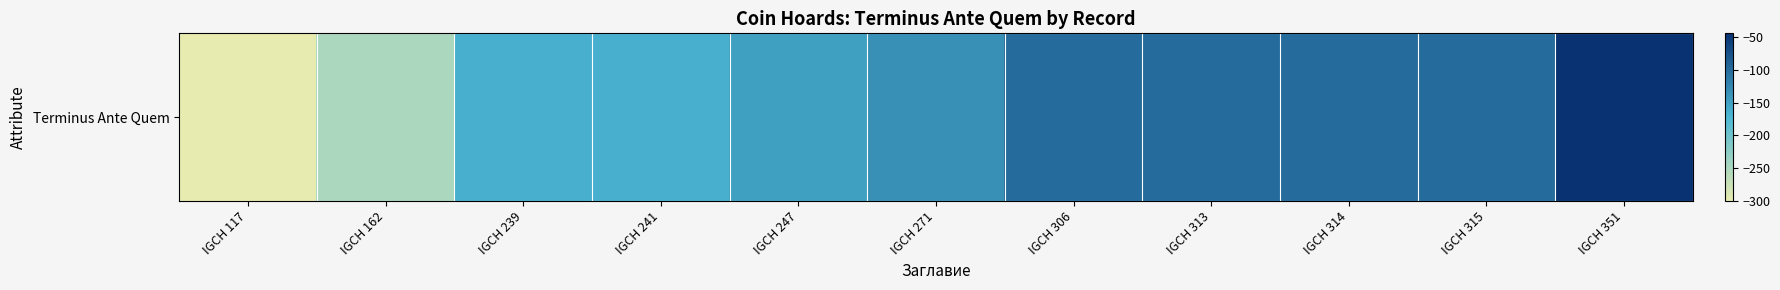

Between IGCH 314 and IGCH 351, which is larger?

IGCH 351